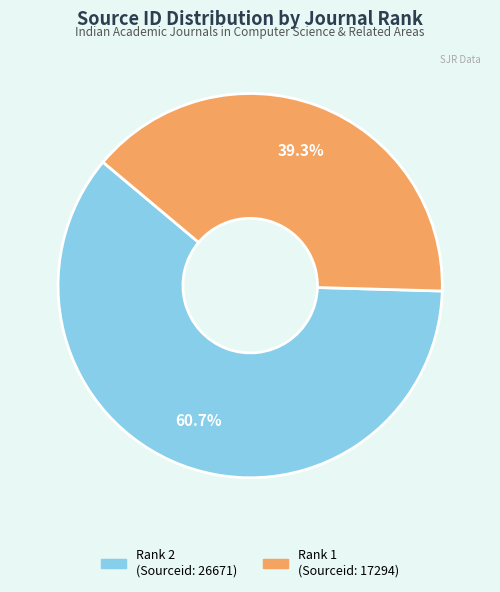

Approximately how many times larger is the value at Rank 2 (Sourceid: 26671) compared to Rank 1 (Sourceid: 17294)?

1.5